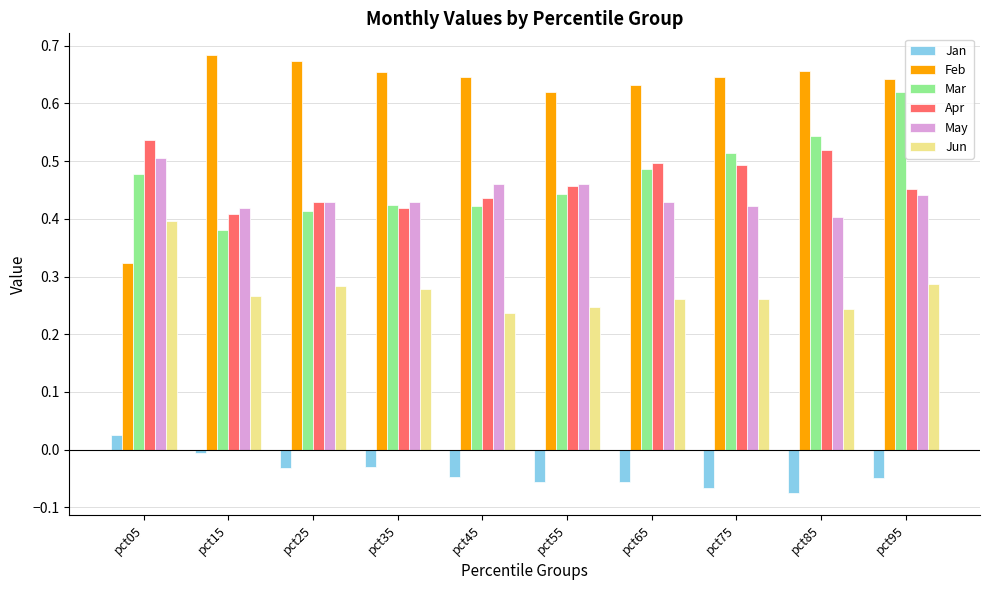

At which category is the sum across all series the highest?

pct95